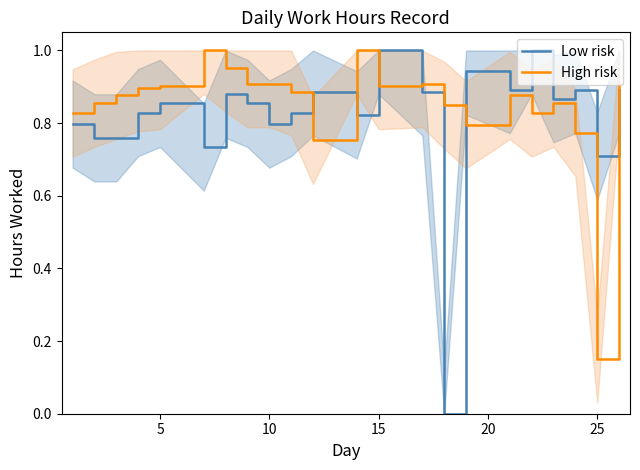

At which label does High risk reach its minimum?

25